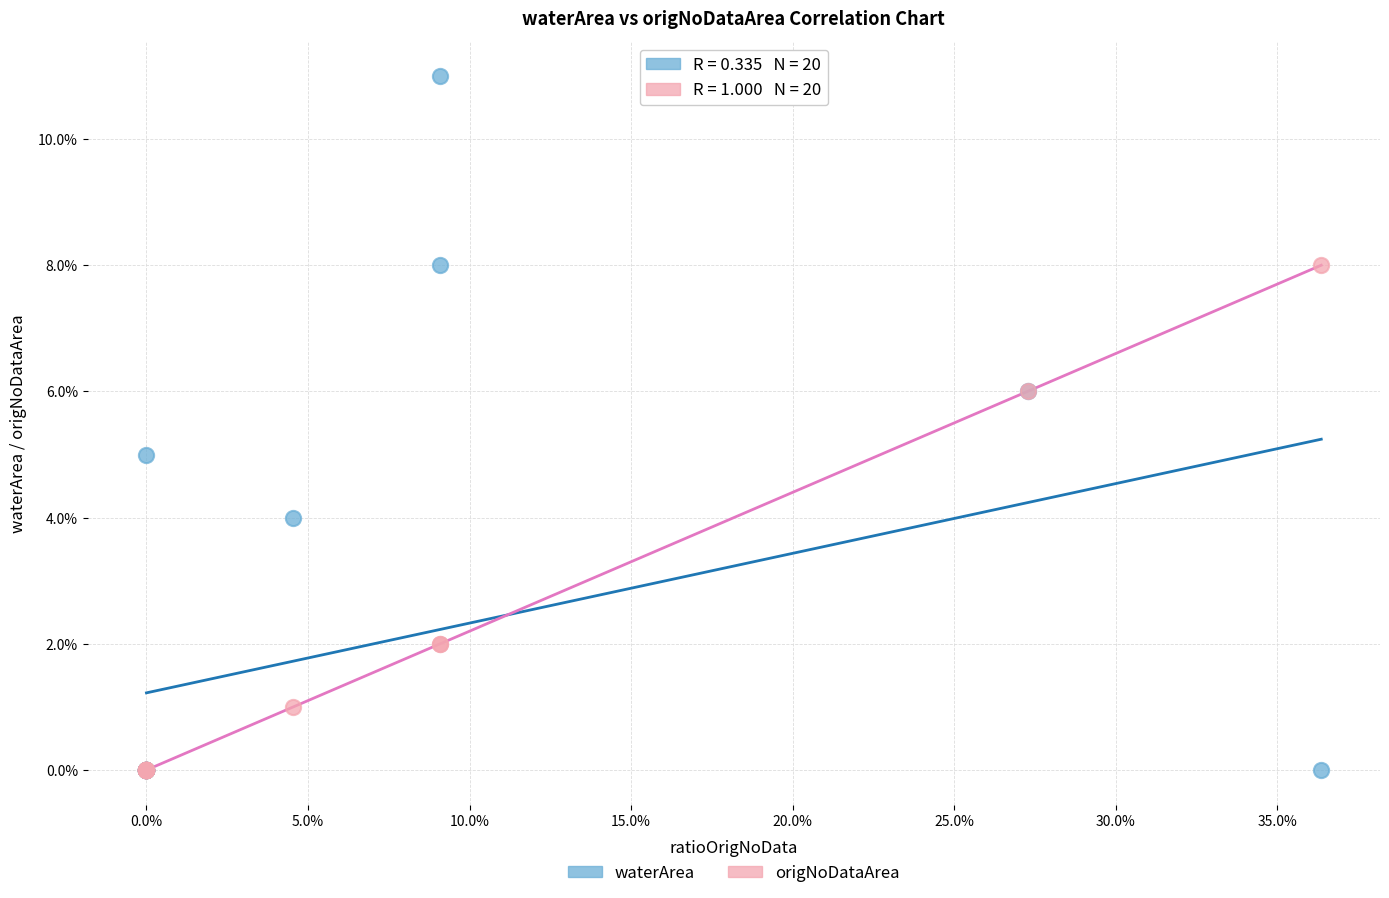

What are all the series names shown in the legend?

waterArea, origNoDataArea